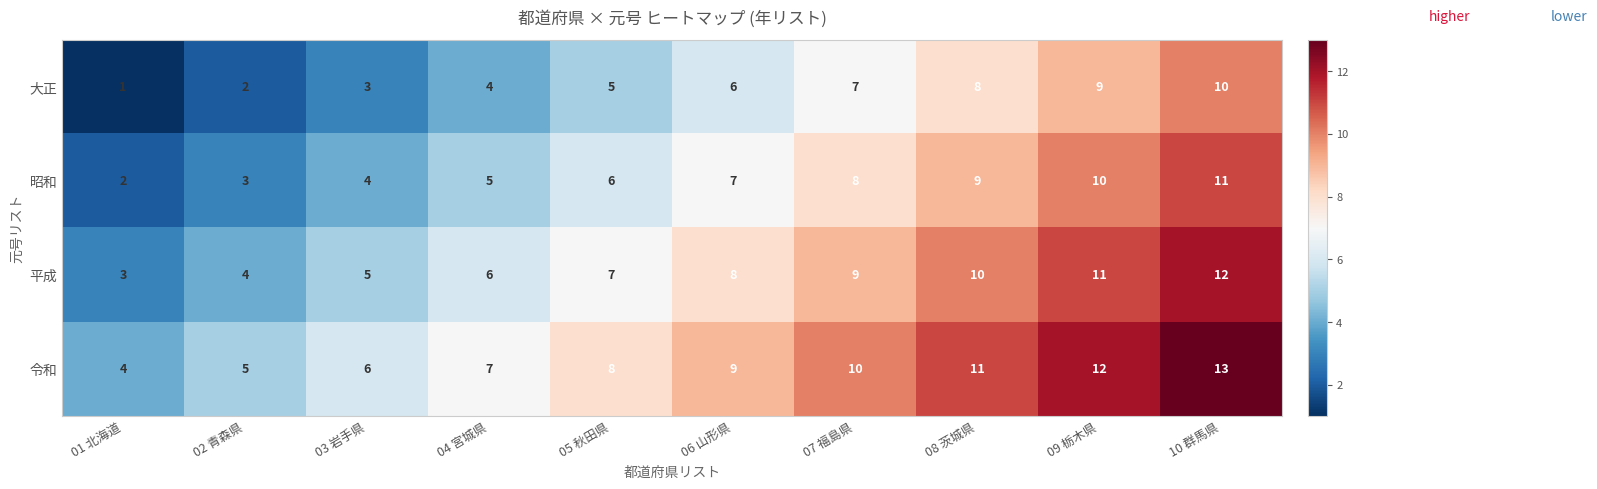

How many data points does each series have?

10